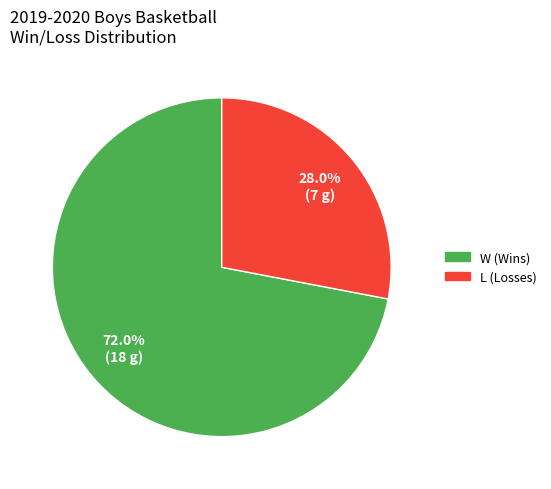

Combined, what portion of the pie is L and W?

100.0%